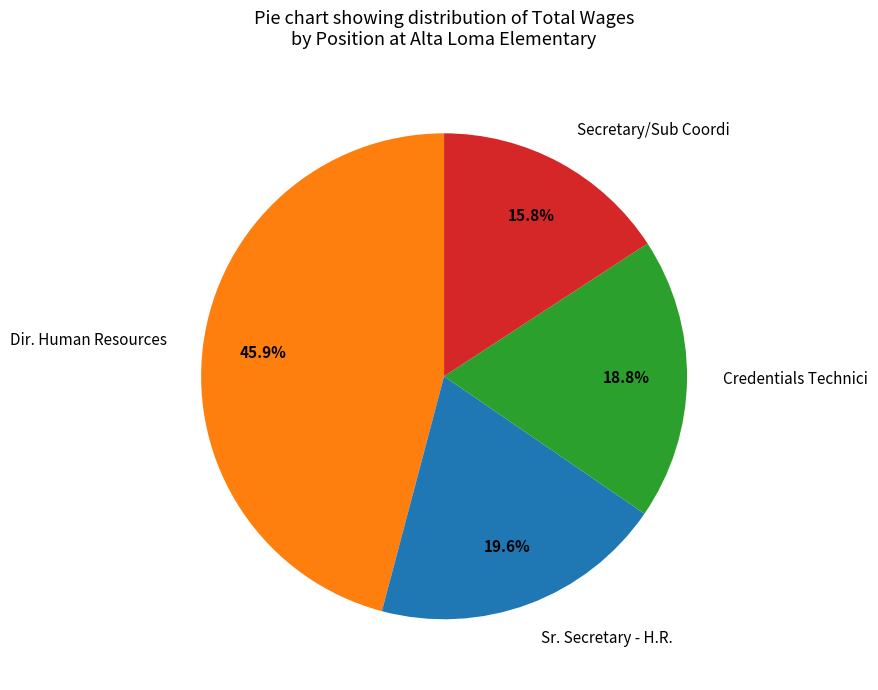

Does Secretary/Sub Coordi account for over 50% of the chart?

No